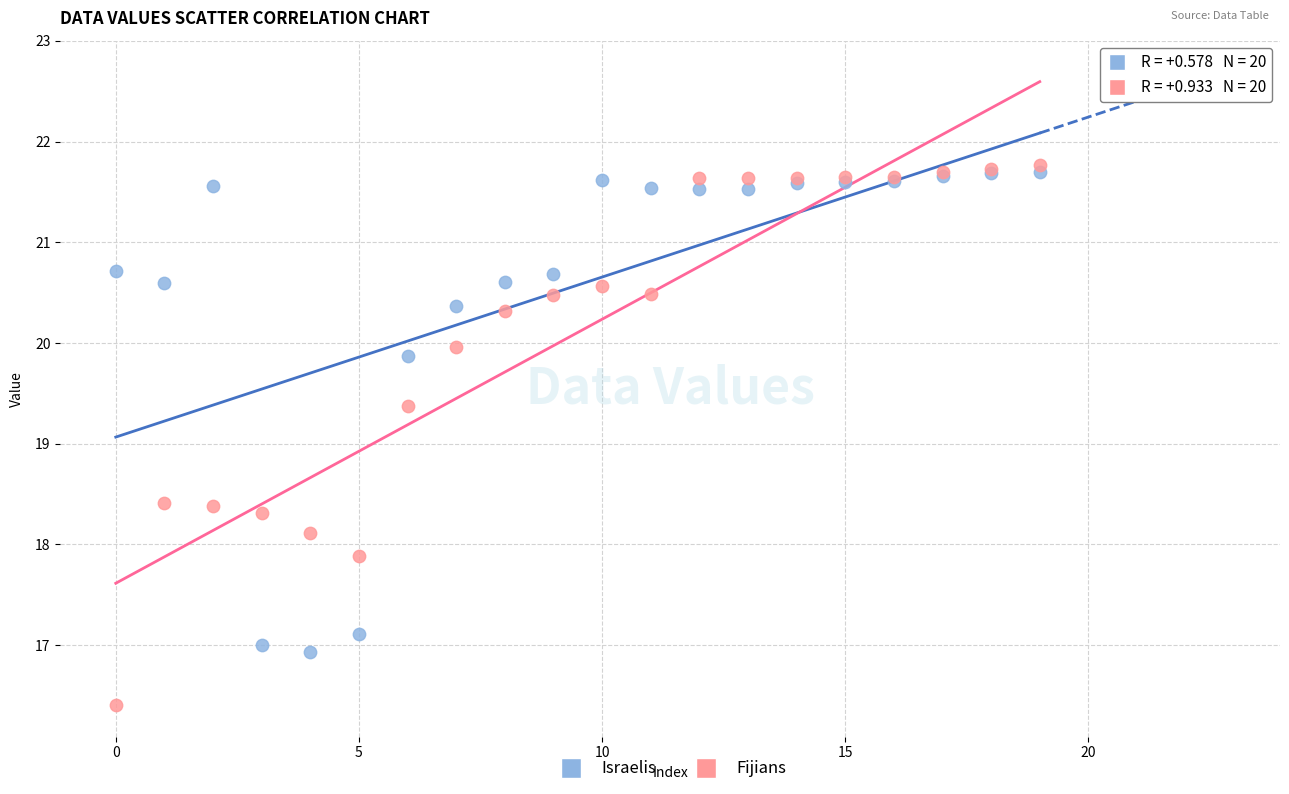

In the Fijians series, what Y value is closest to 19?

19.4